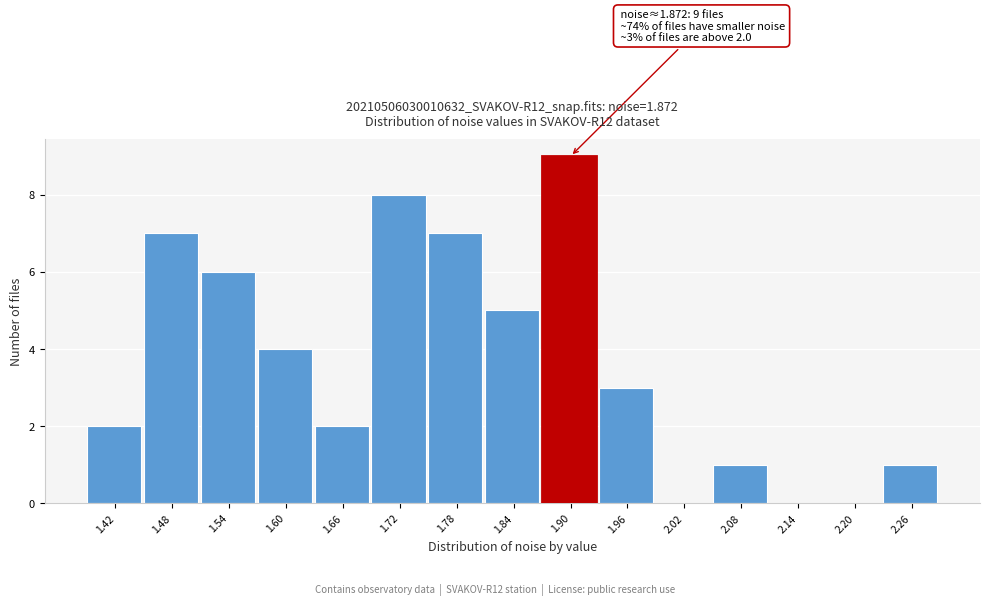

Which range on the x-axis has the tallest bar?

1.87 to 1.93